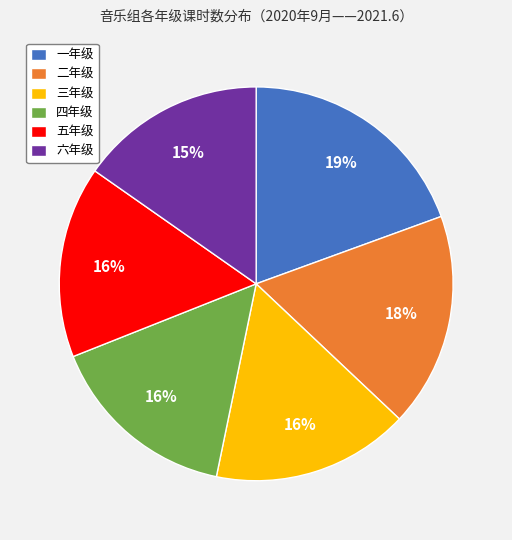

Count the number of slices in the pie.

6